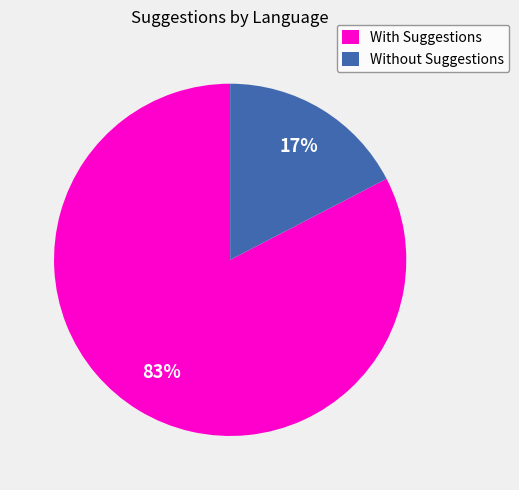

How many slices are in this pie chart?

2